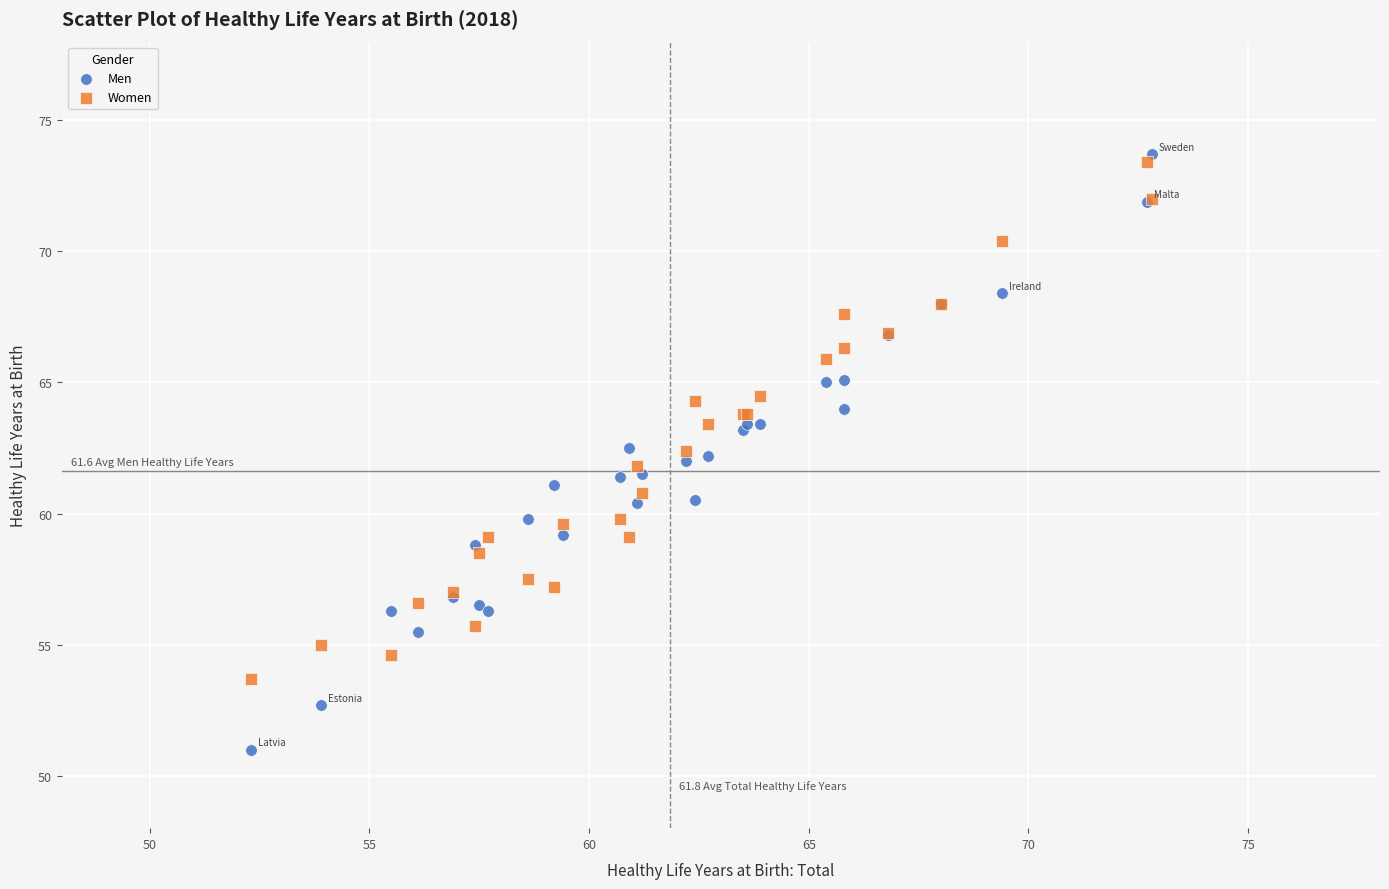

Which series has the widest spread of Y values?

Men